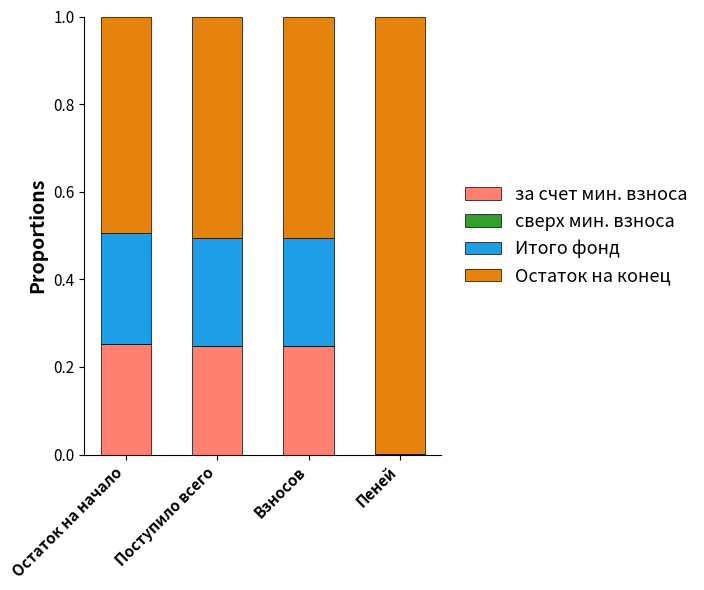

What is the total value across all series at Взносов?

1.0